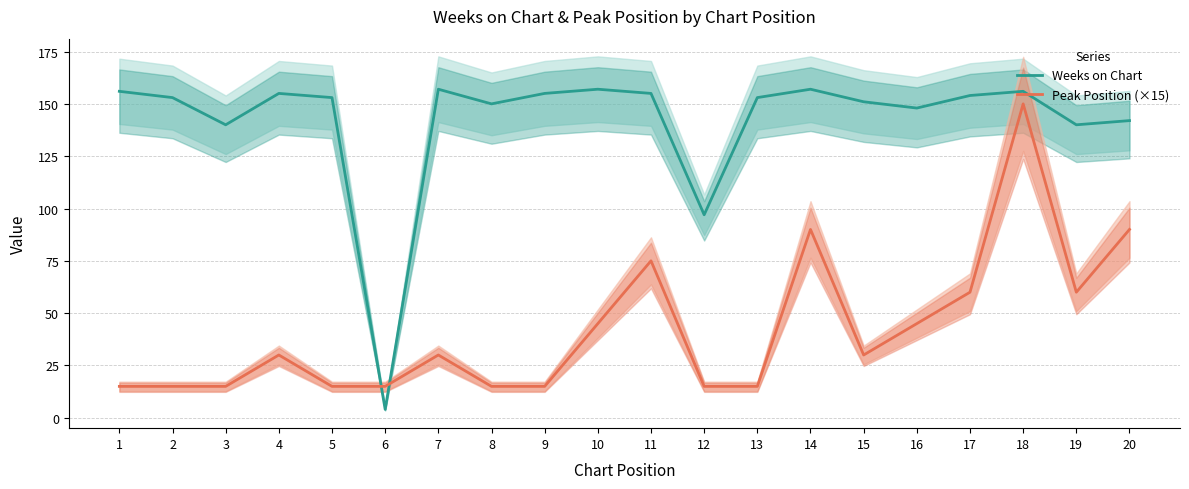

List the series in order of their overall mean, lowest first.

Peak Position (×15), Weeks on Chart